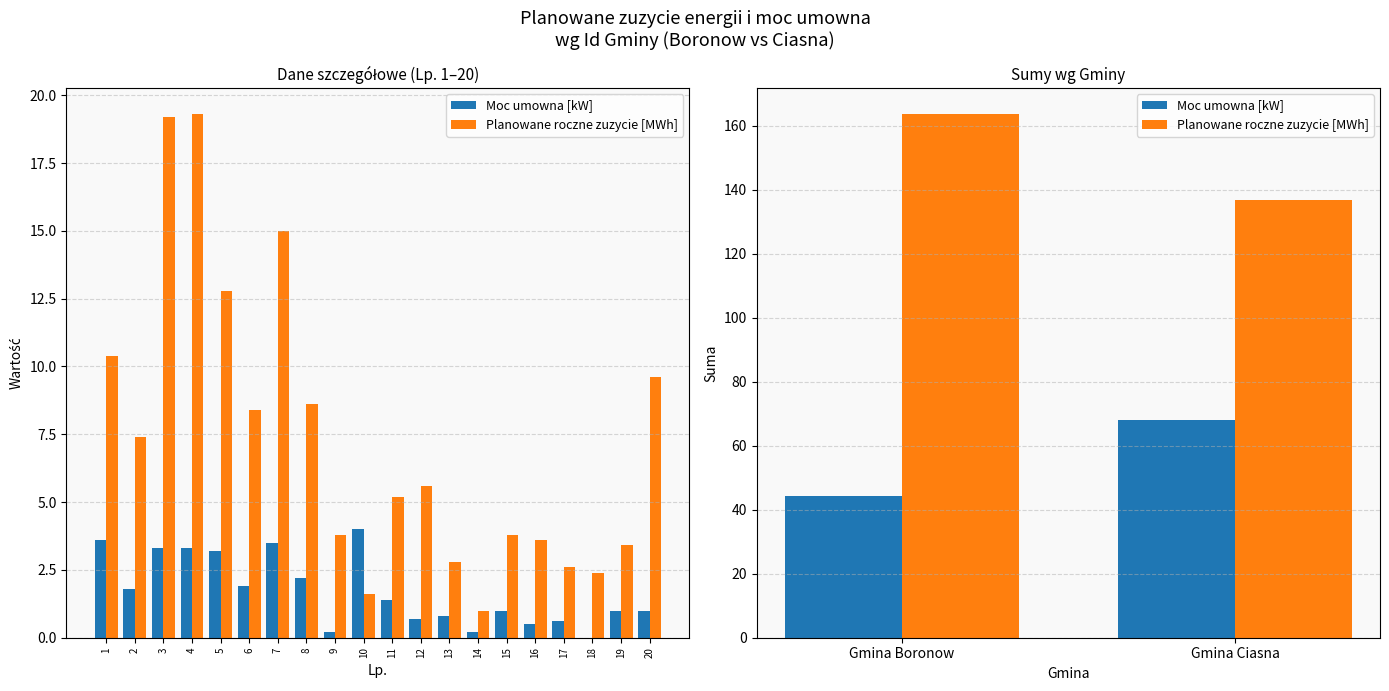

How many distinct data groups are displayed?

2